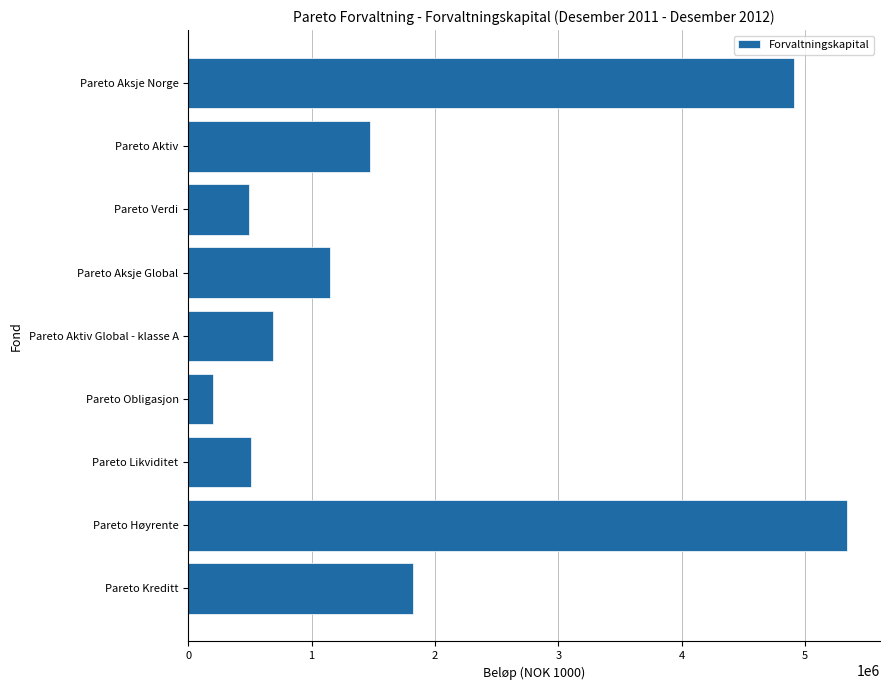

Count the number of categories in the chart.

9